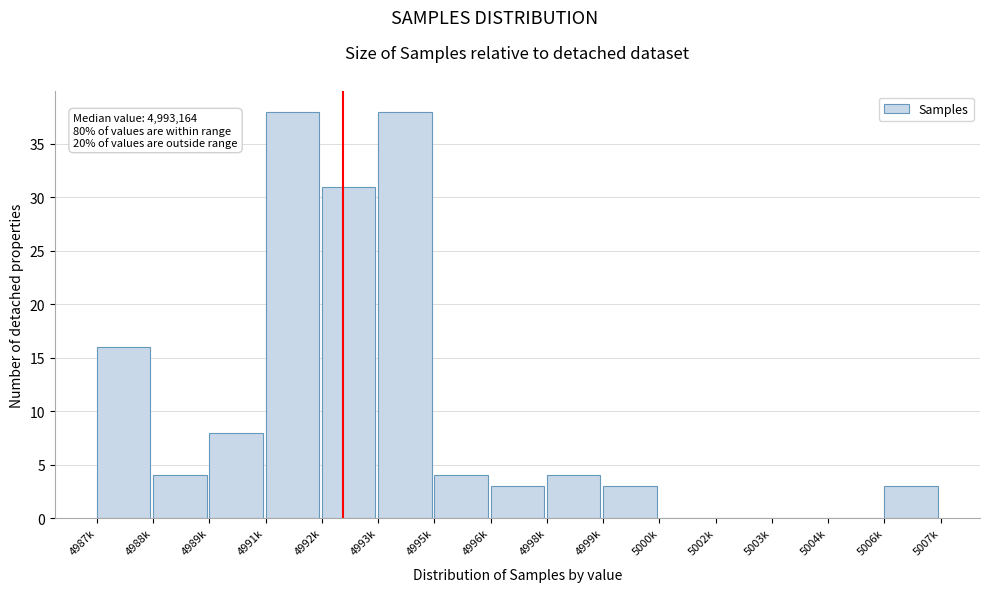

Reading left to right, extract all data points from this chart.

4987k=16	4988k=4	4989k=8	4991k=38	4992k=31	4993k=38	4995k=4	4996k=3	4998k=4	4999k=3	5000k=0	5002k=0	5003k=0	5004k=0	5006k=3